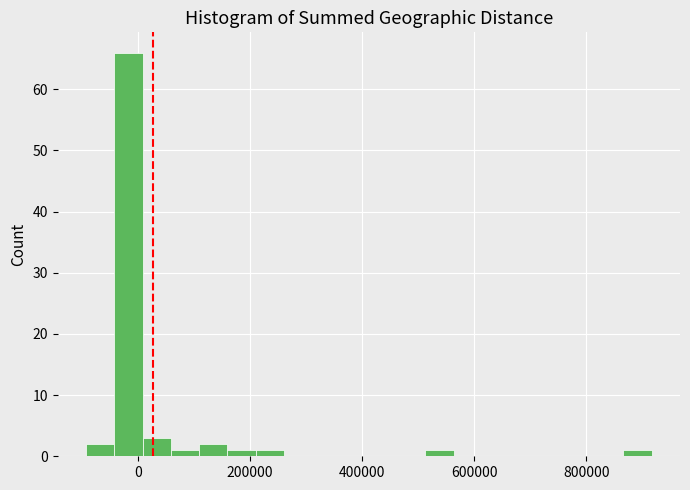

Read against the x-axis, roughly where is the centre of the tallest bar?

-20000